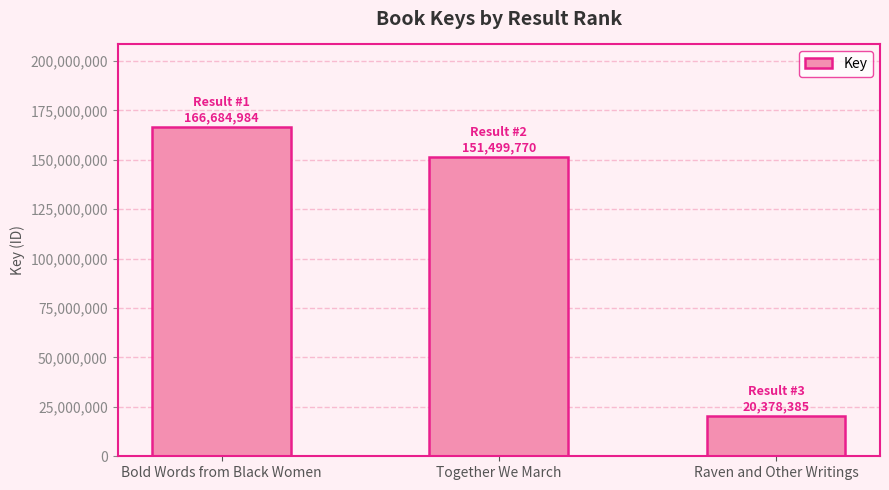

Does the chart contain any negative values?

No